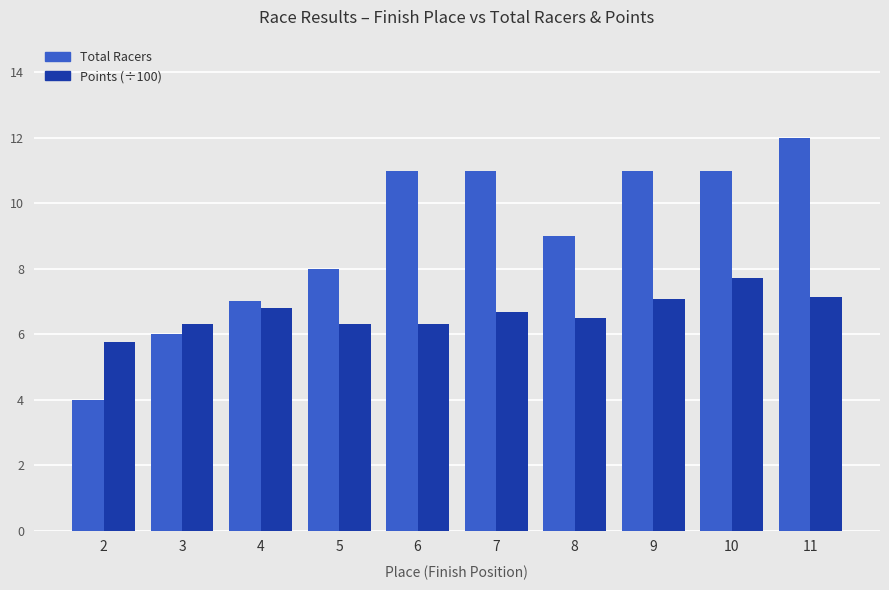

What is the sum of the Points (÷100) values at 7 and 2?

12.5